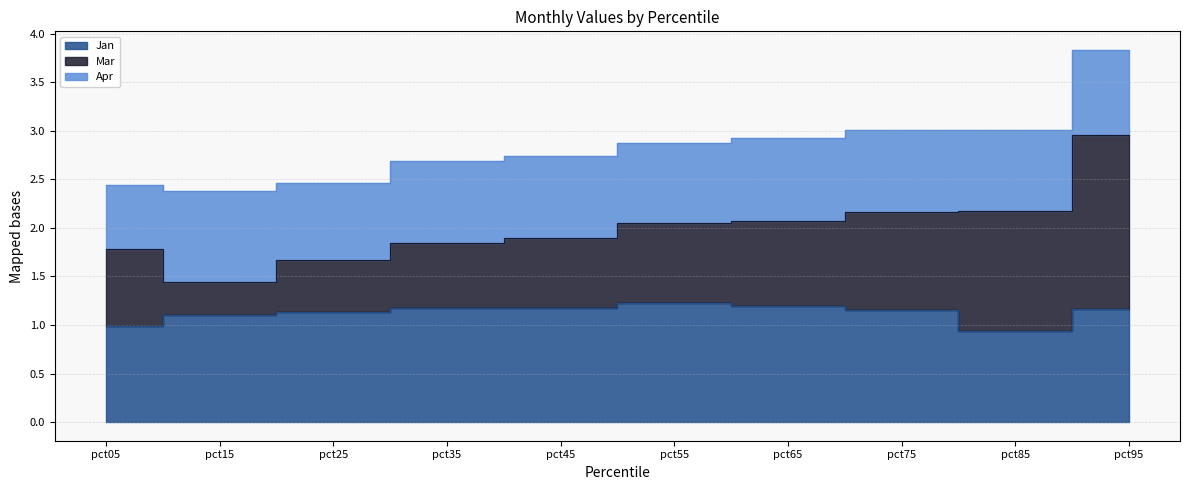

Between pct95 and pct05, which is larger?

pct95